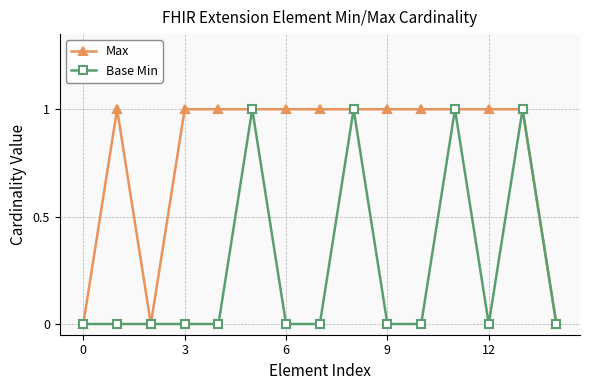

List the series in order of their overall mean, highest first.

Max, Base Min